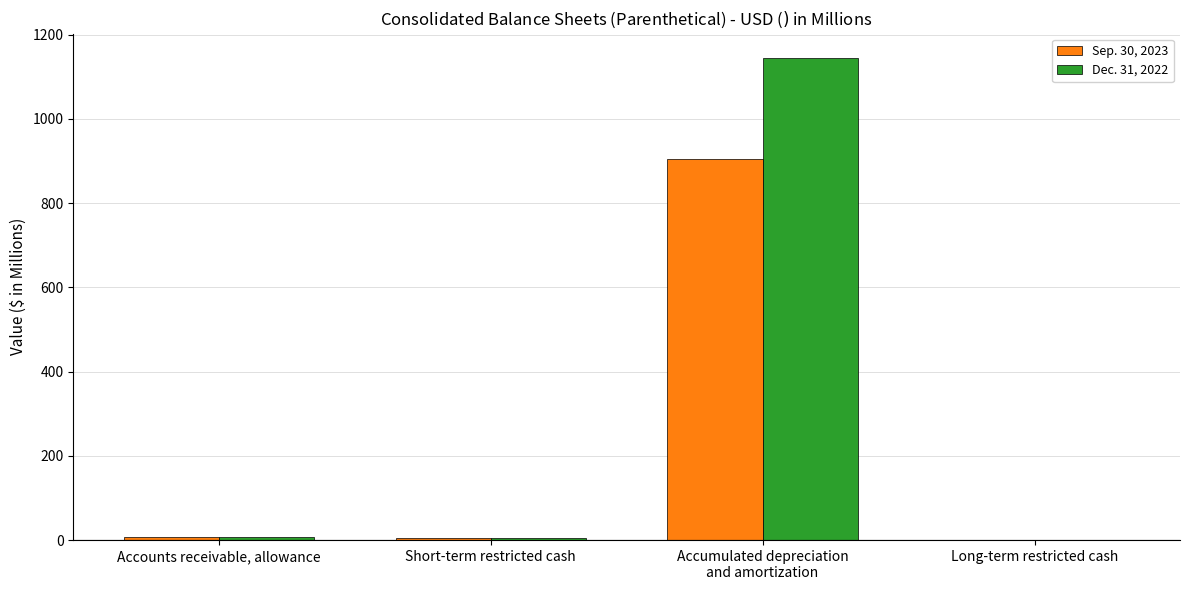

What is the sum of all Dec. 31, 2022 values?

1158.3